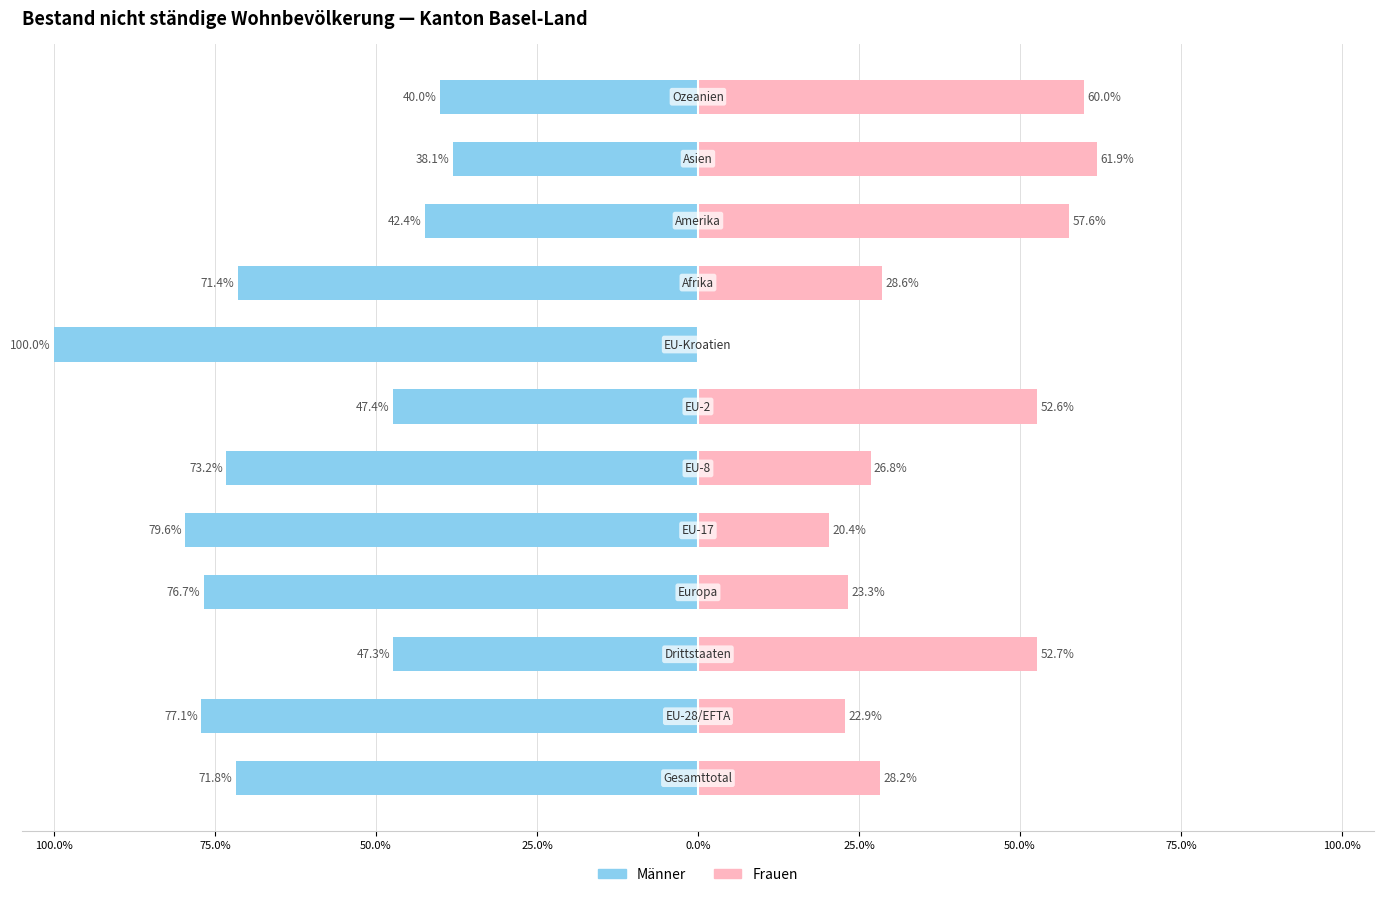

The Frauen series shows 23.3 at 25.0%. True or false?

True